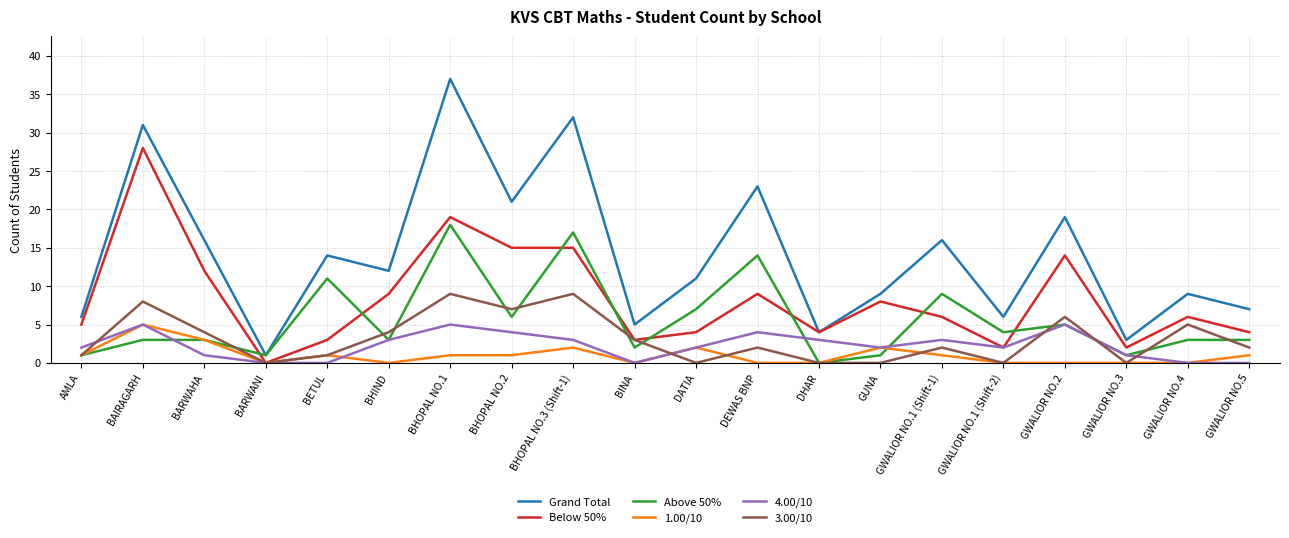

What value does the Grand Total series have at BHOPAL NO.2?

21